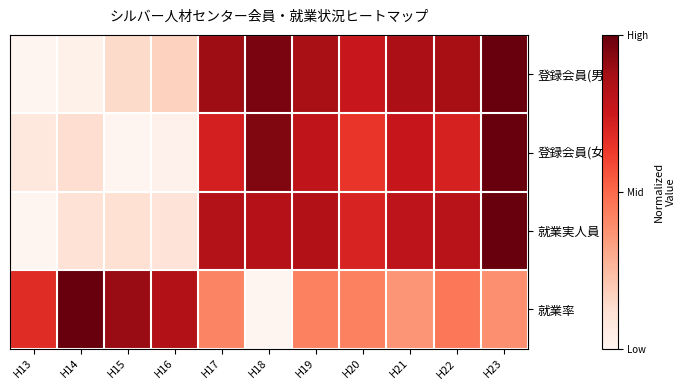

How many series are shown in this chart?

4